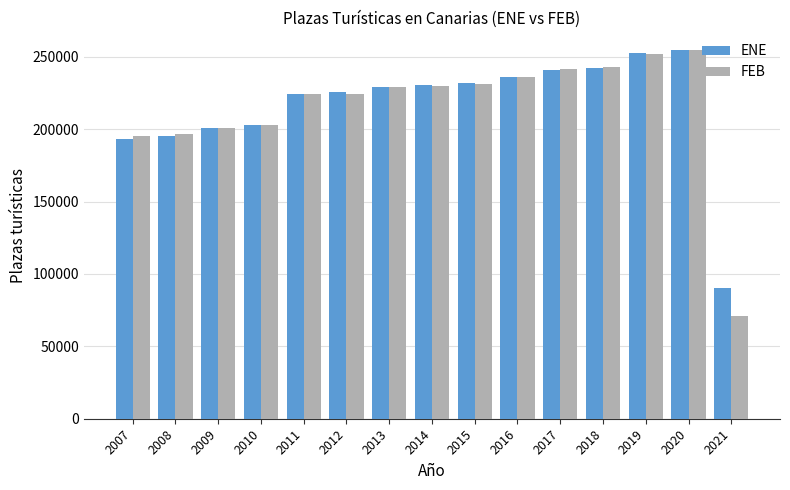

What is the total value across all series at 2014?

460270